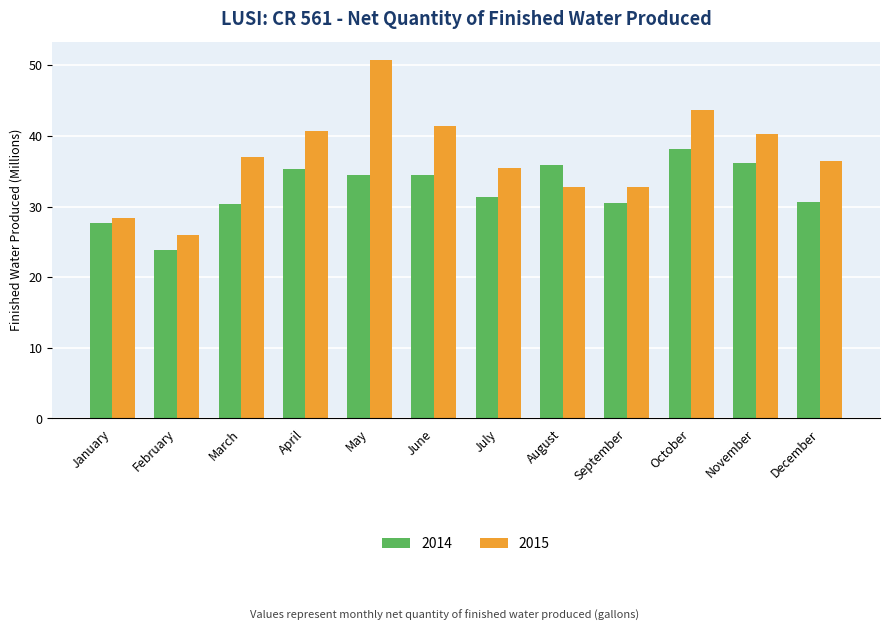

At which category is the sum across all series the highest?

May